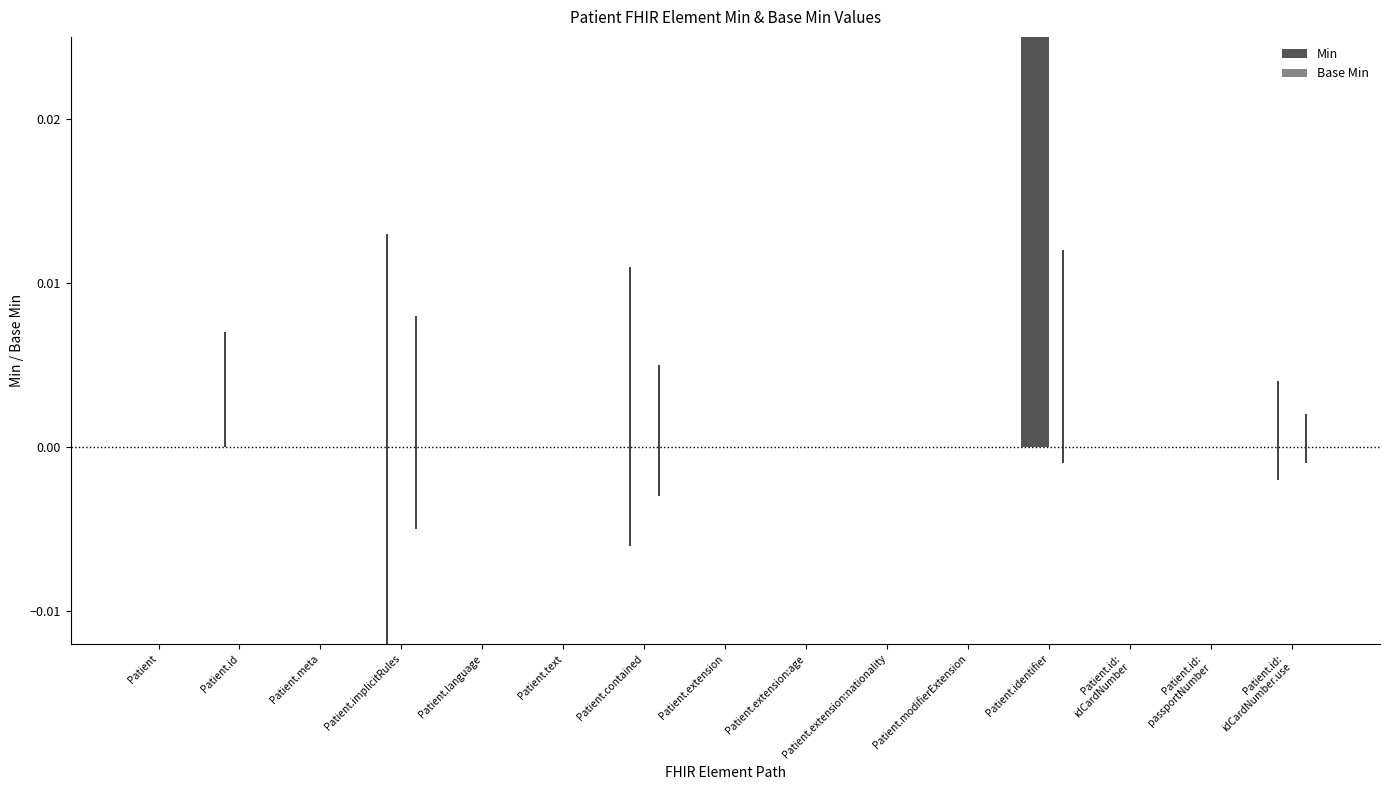

Reading left to right, what are all the values shown in this chart?

Min: 0	0	0	0	0	0	0	0	0	0	0	1	0	0	0
Base Min: 0	0	0	0	0	0	0	0	0	0	0	0	0	0	0